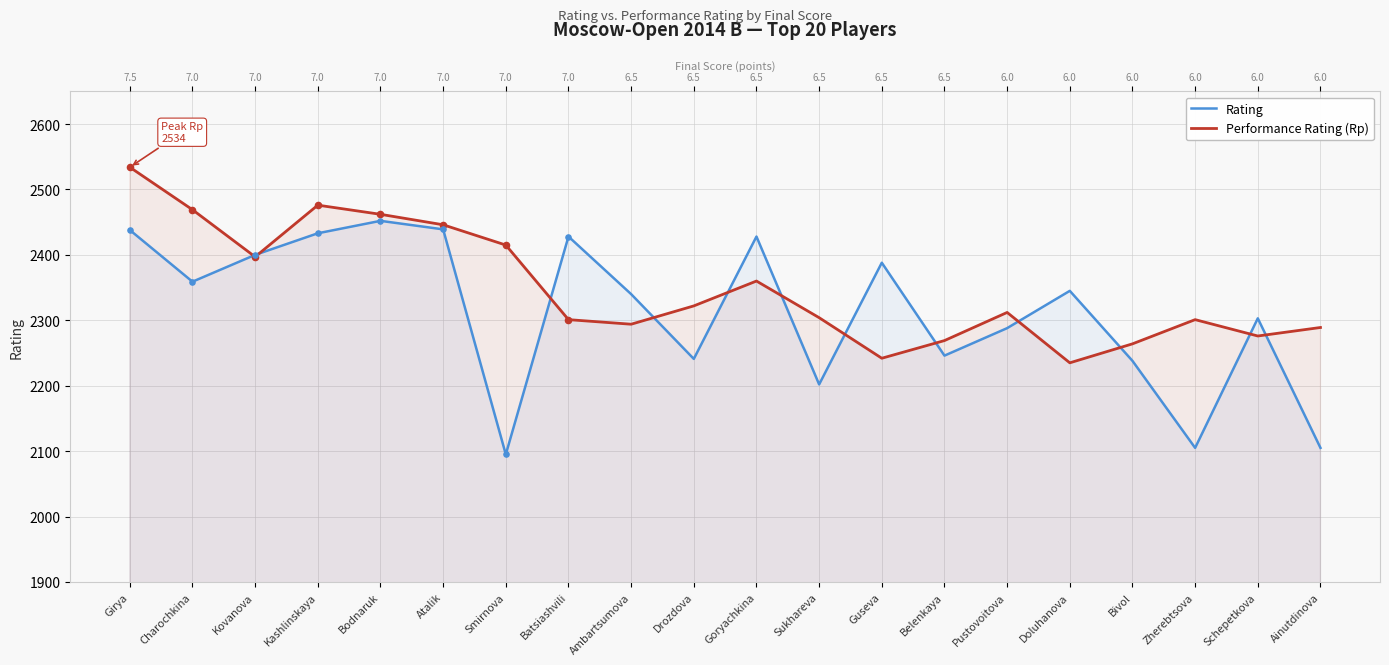

At which category is the sum across all series the highest?

Girya